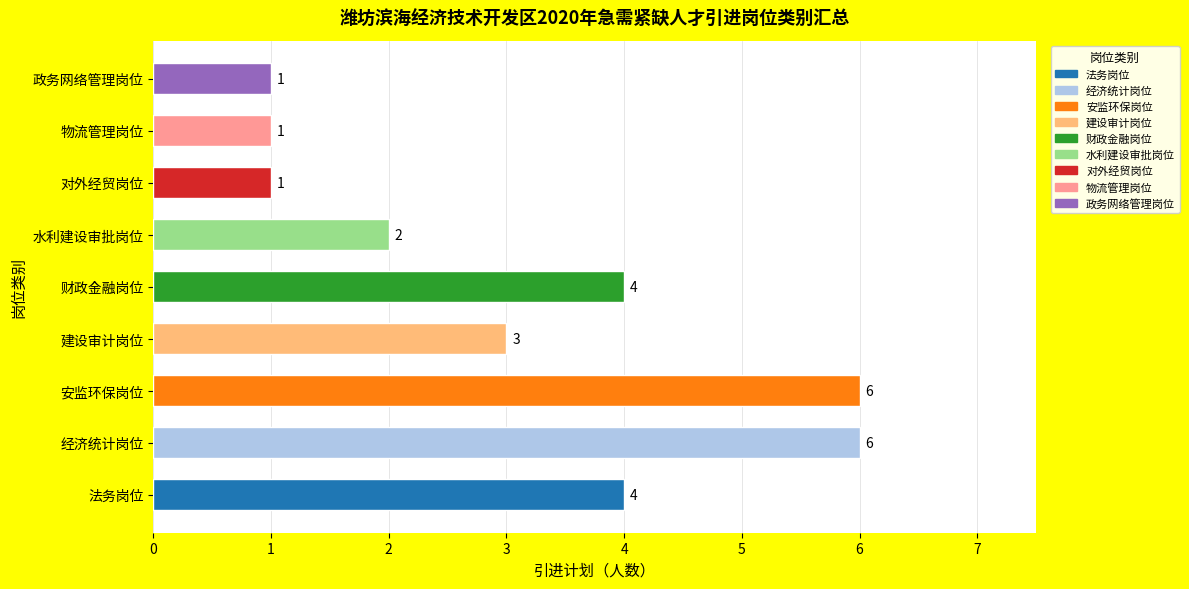

What is the smallest value displayed?

1